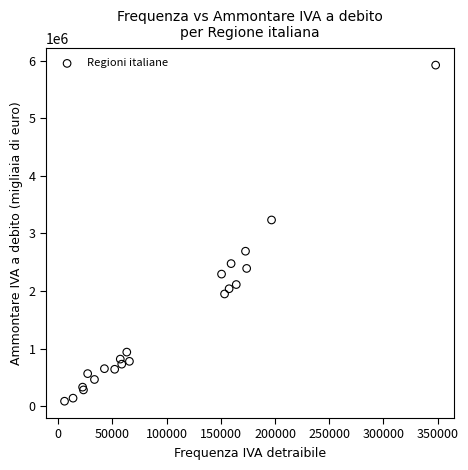

What Y value in the scatter plot is closest to 3004452?

3233686